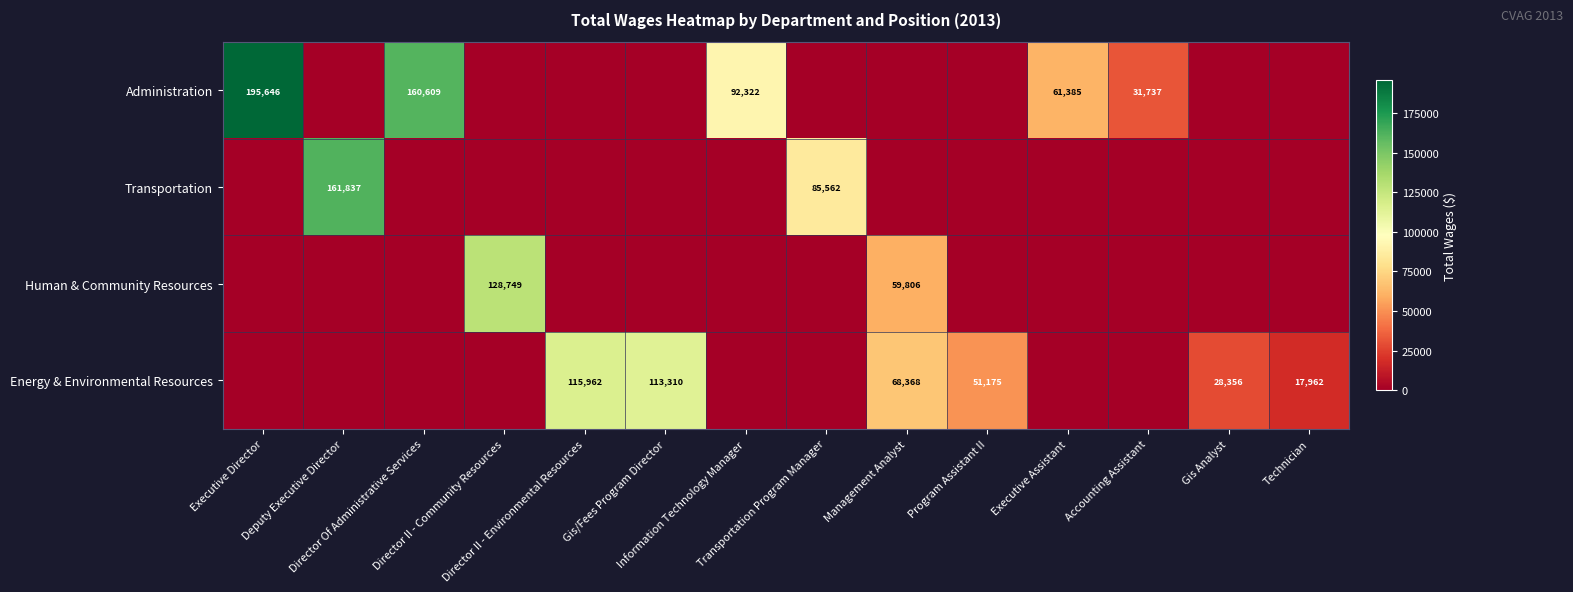

How many distinct data groups are displayed?

4